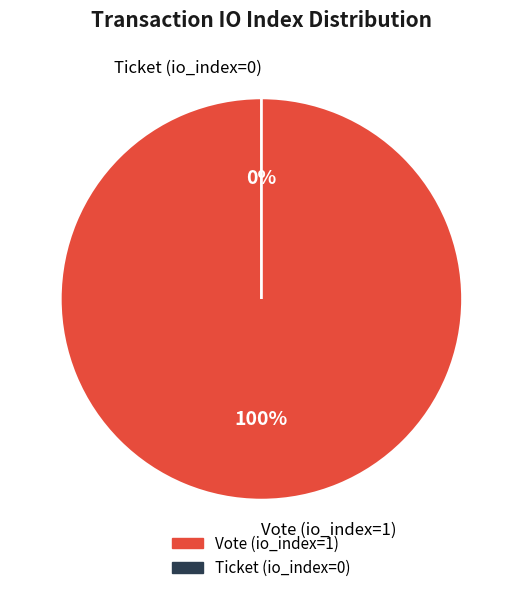

Does any single category account for the majority?

Yes